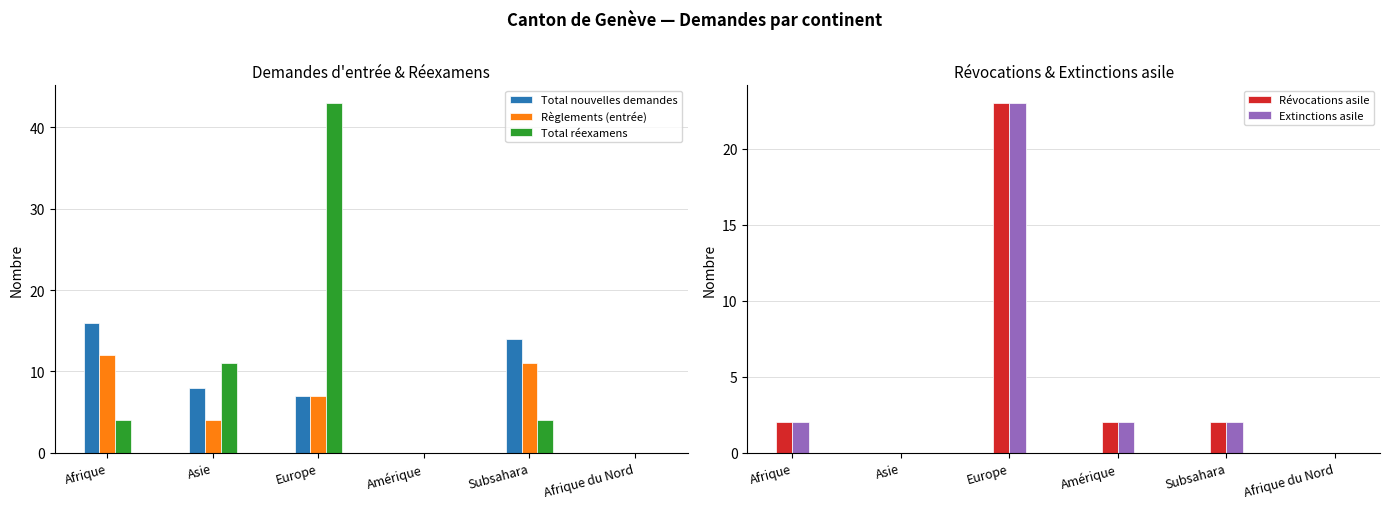

What is the total value across all series at Europe?

103